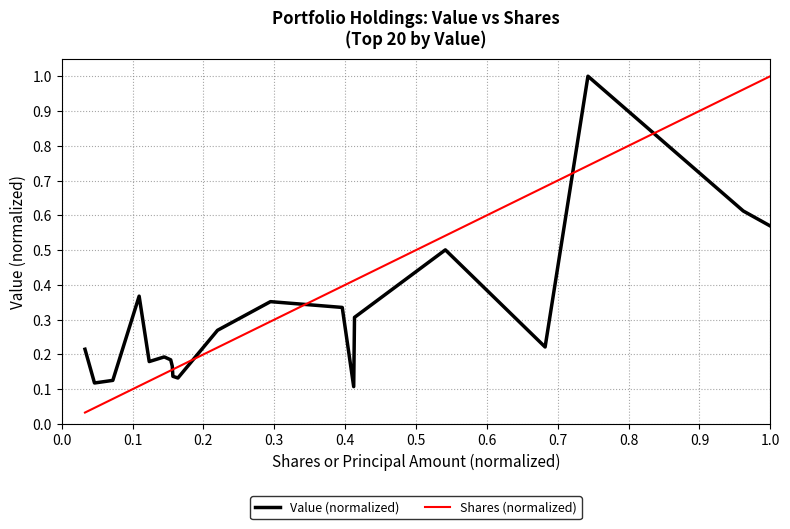

Which series has the widest spread of values?

Shares (normalized)